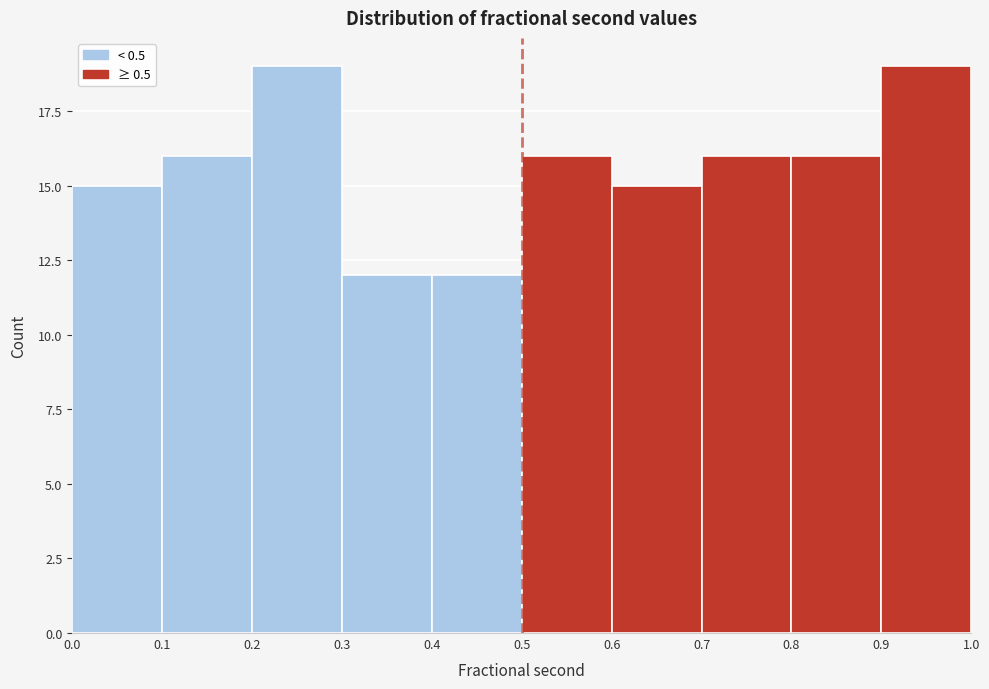

What is the height of the bar covering 0.4 to 0.5 on the x-axis? The values are not printed on the chart, so give them approximately, as read against the axis.

12